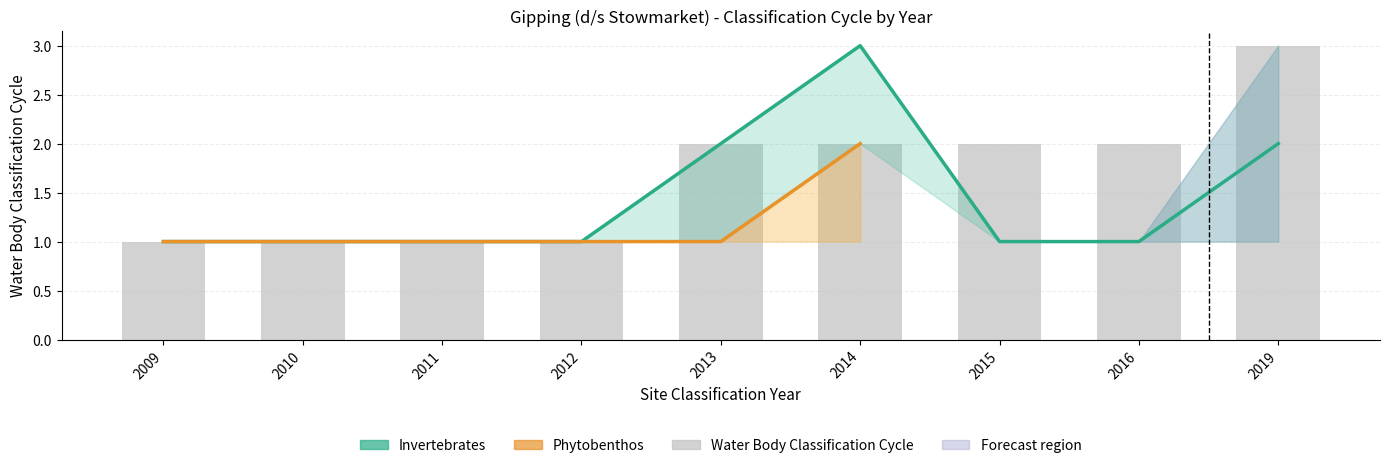

Reading left to right, what are all the values shown in this chart?

2009=1	2010=1	2011=1	2012=1	2013=2	2014=3	2015=1	2016=1	2019=2